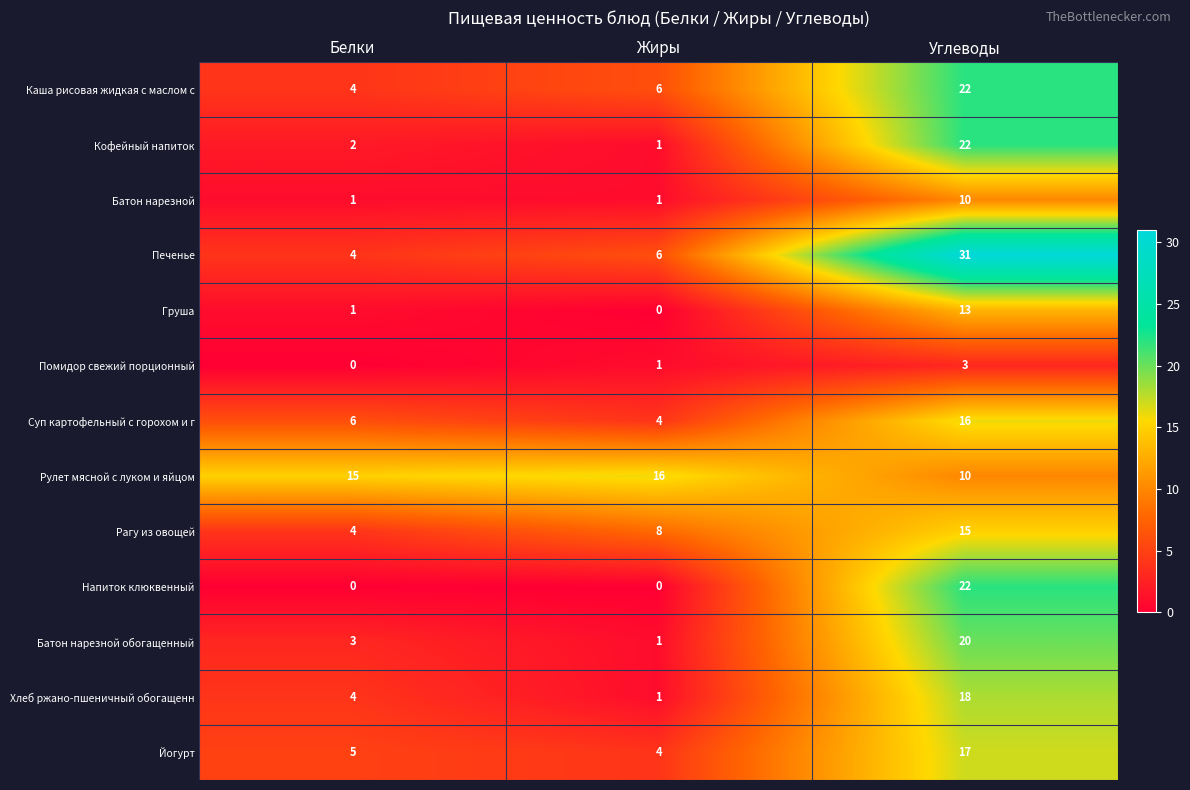

Which series has the largest range (max minus min)?

Печенье